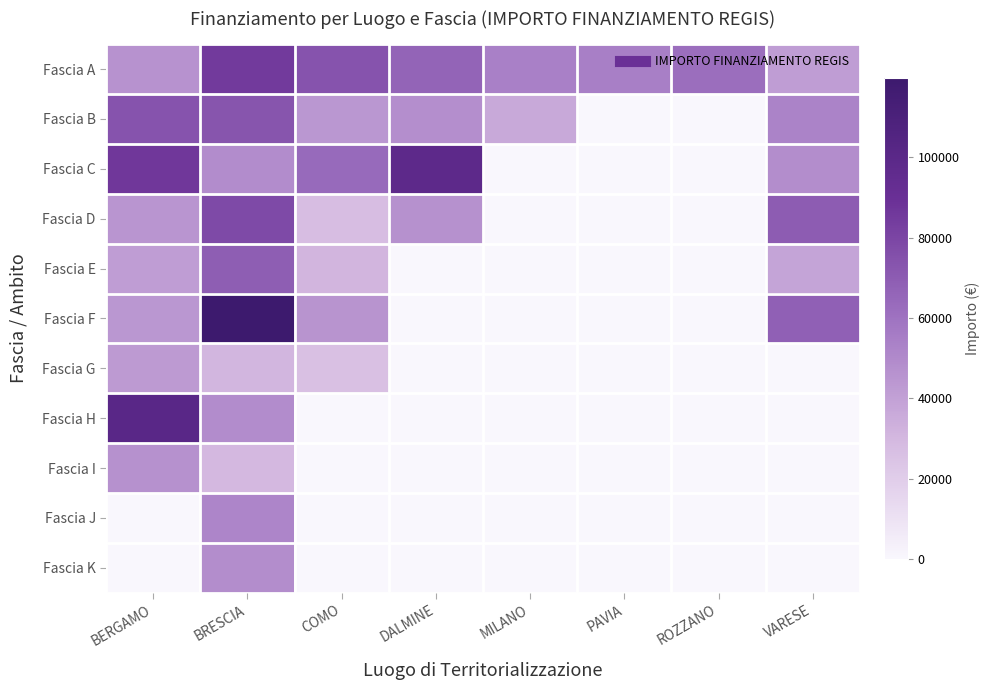

Count the number of categories in the chart.

8